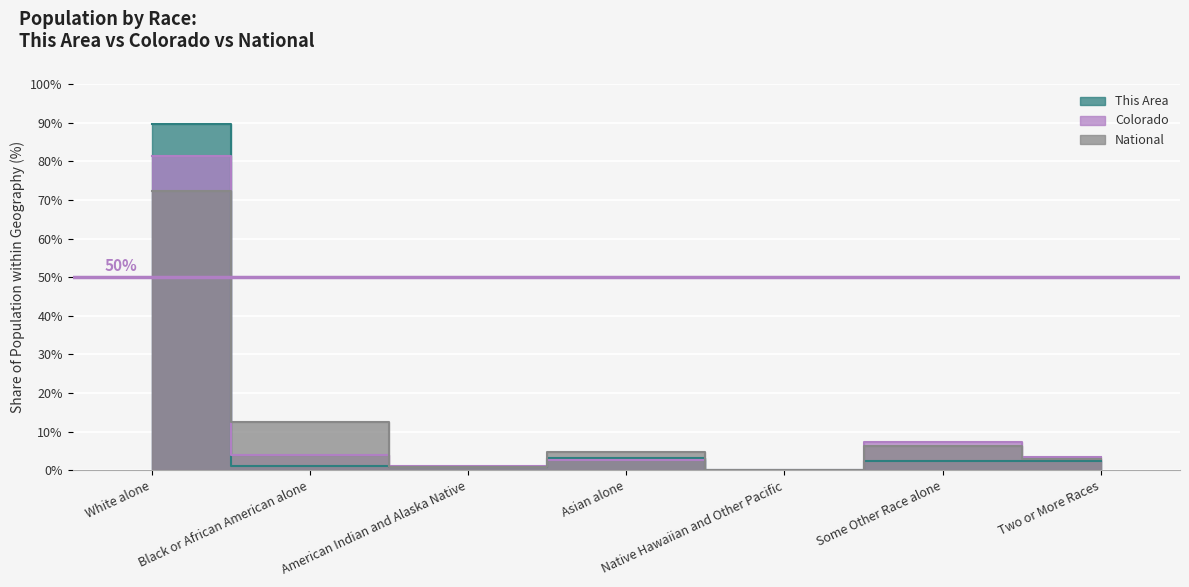

How many lines are shown in the chart?

3